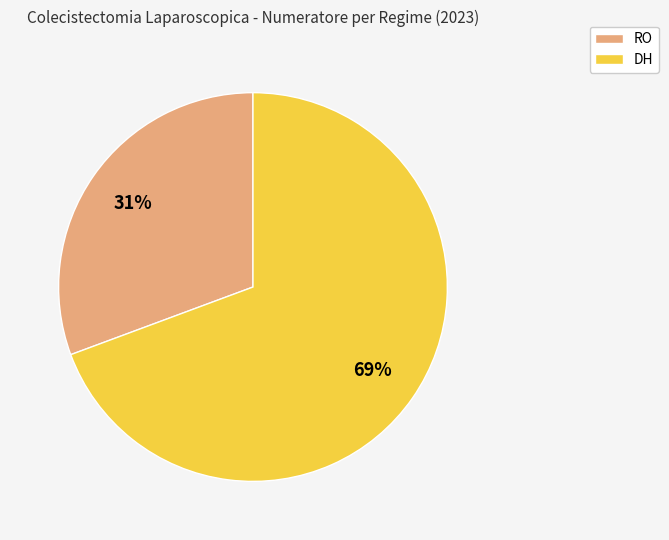

How many slices are in this pie chart?

2